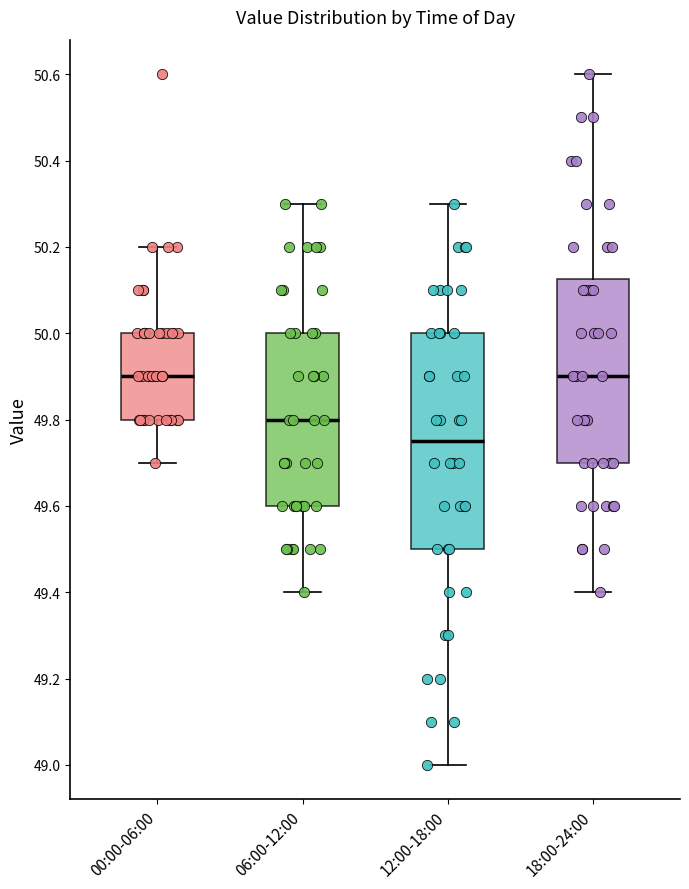

Comparing the boxes themselves (not the whiskers), which one is the tallest?

12:00-18:00